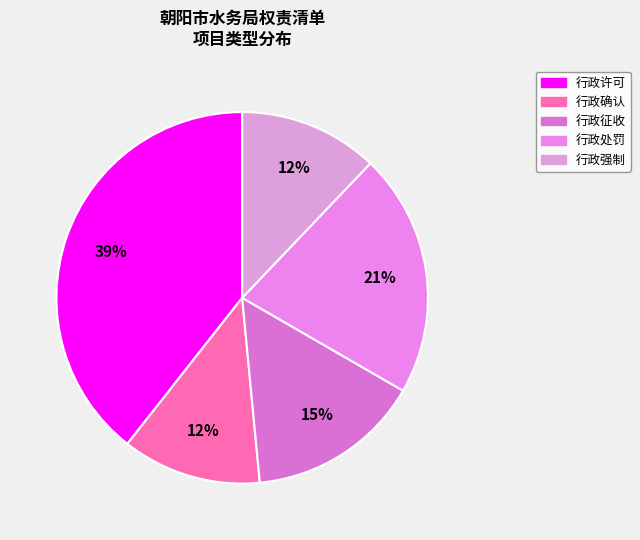

Count the number of slices in the pie.

5